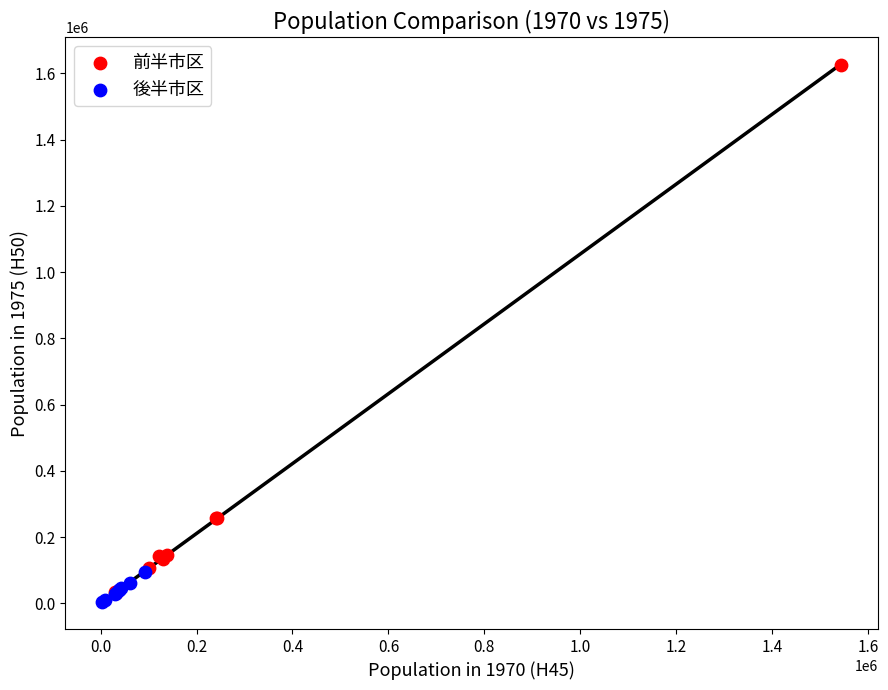

Which series has the widest spread of Y values?

前半市区